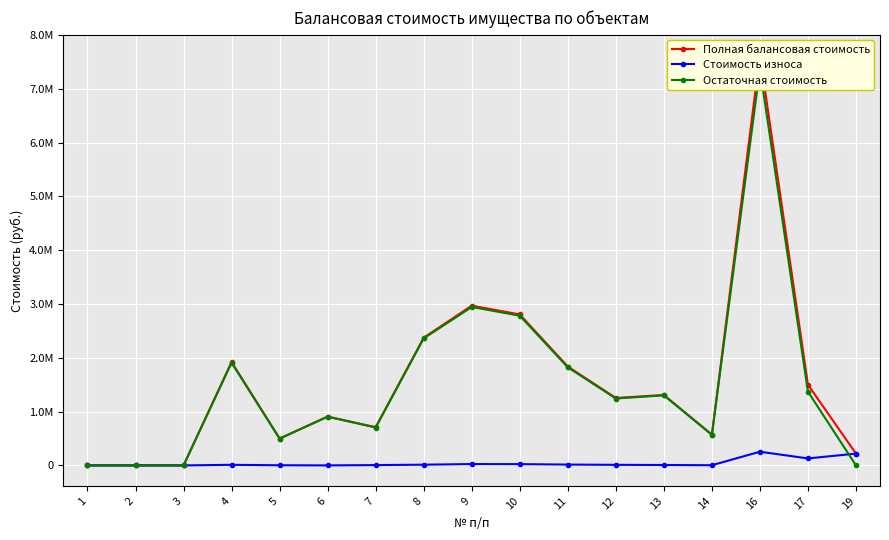

What value does the Стоимость износа series have at 17?

129427.1